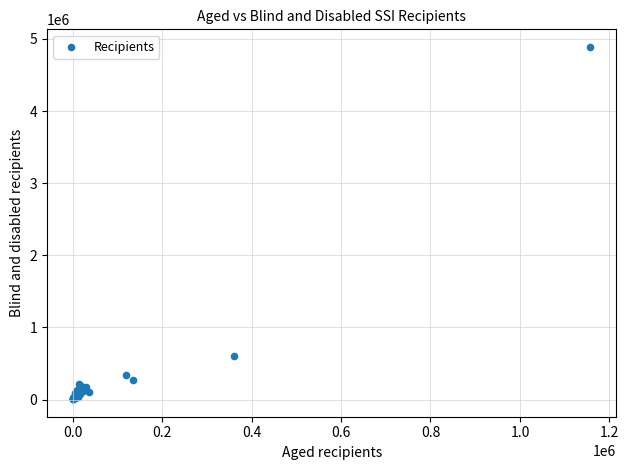

What Y value in the scatter plot is closest to 2447082?

608111